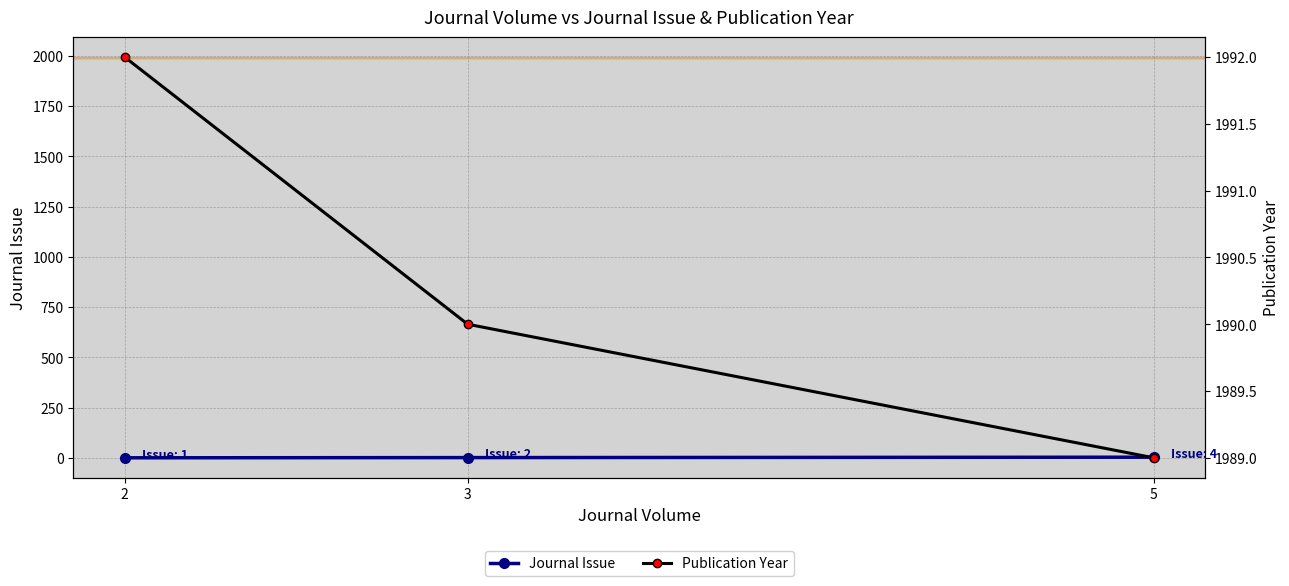

What is the sum of the Journal Issue values at 5 and 2?

5